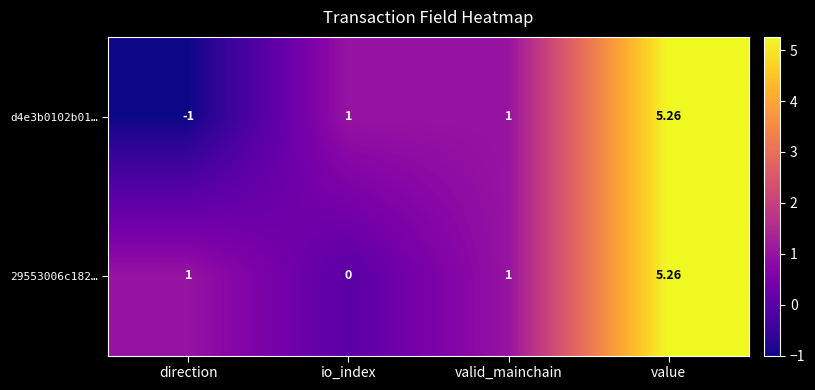

Which label corresponds to the smallest value in the chart?

direction